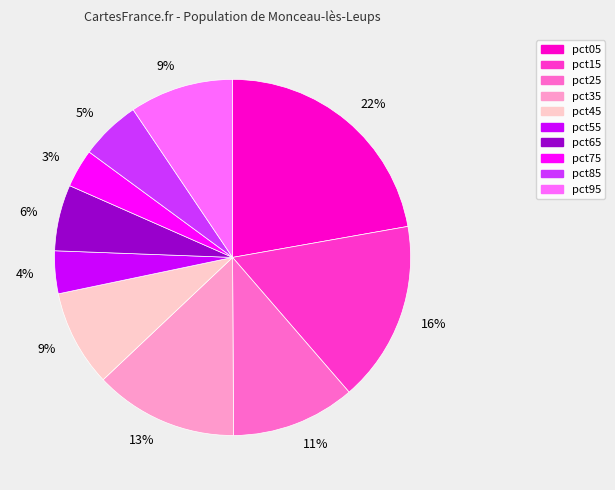

True or false: pct15 accounts for 31% of the total.

False